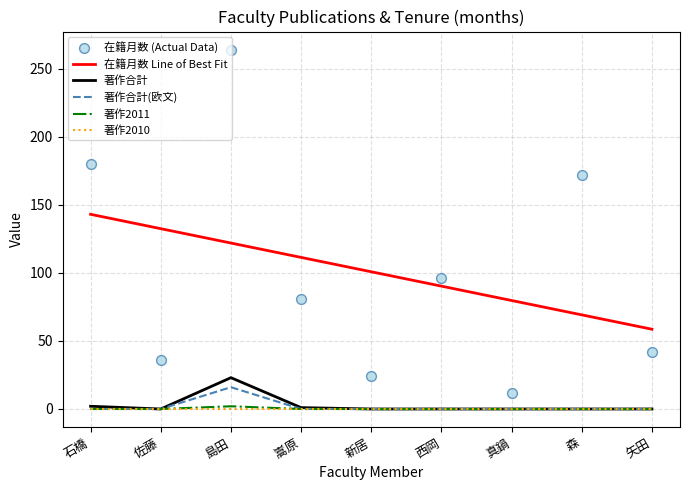

Is the value of 著作合計 at 矢田 greater than the value of 著作合計(欧文) at 島田?

No